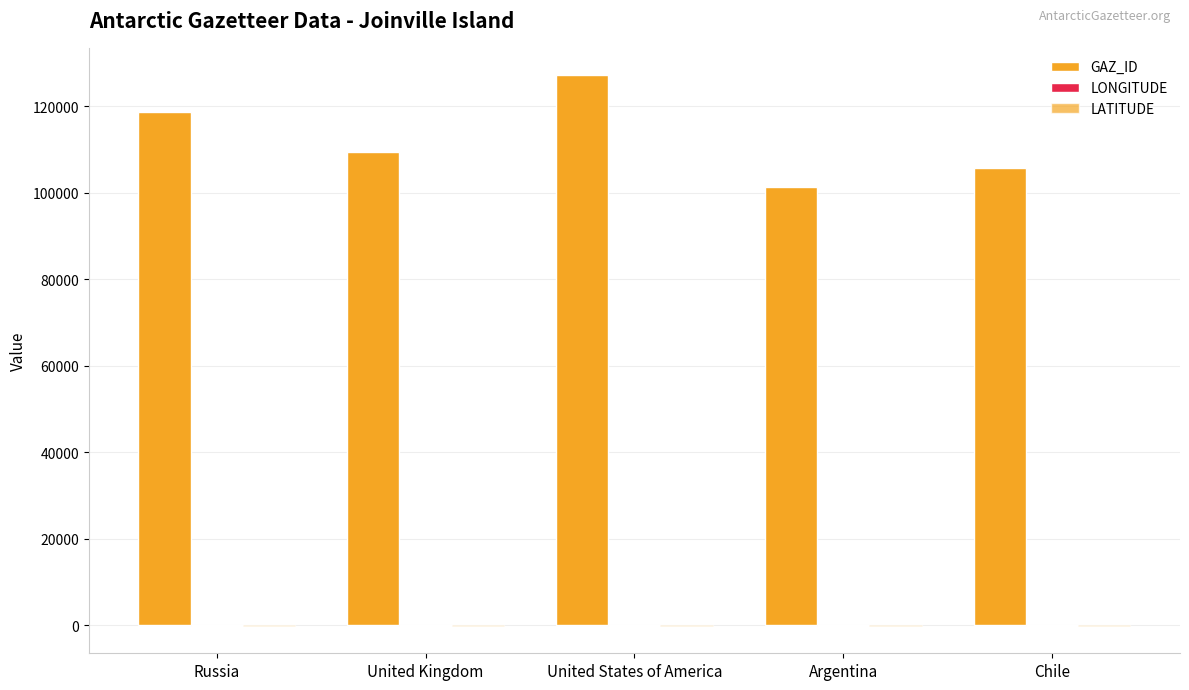

How many series are shown in this chart?

3